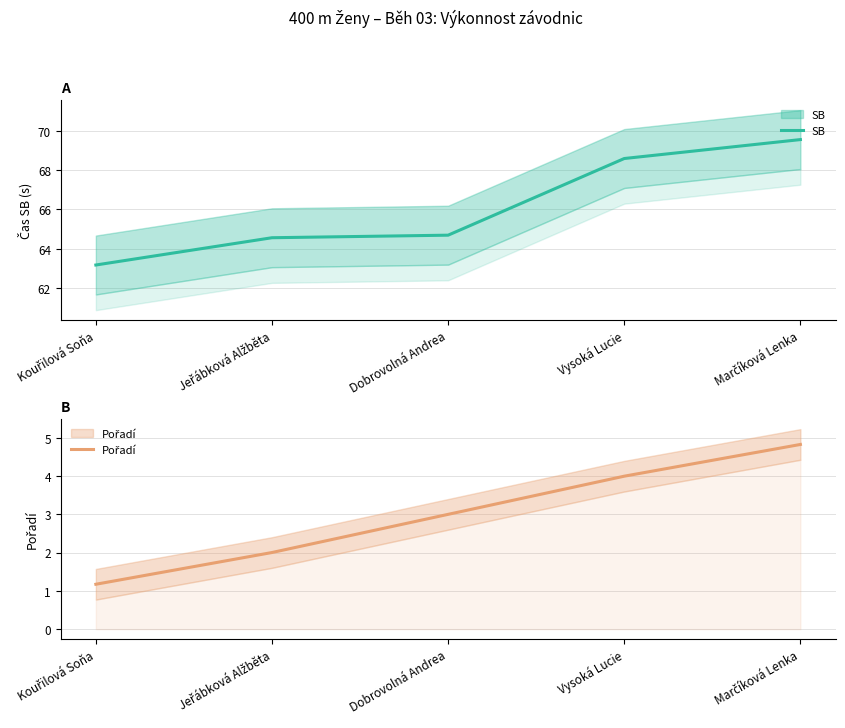

What position from the right is Marčíková Lenka?

1